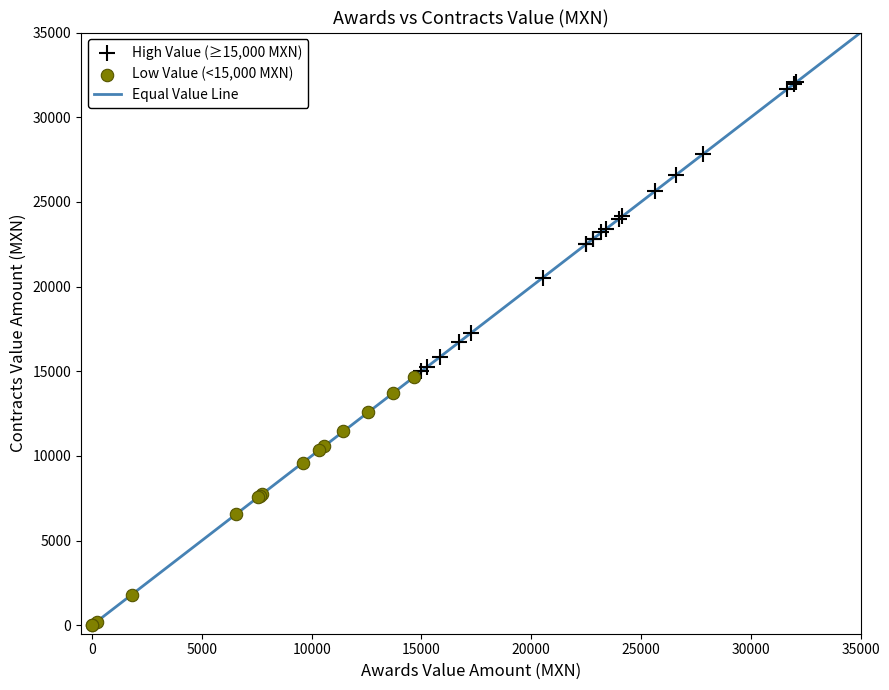

Which series has the widest spread of Y values?

High Value (≥15,000 MXN)